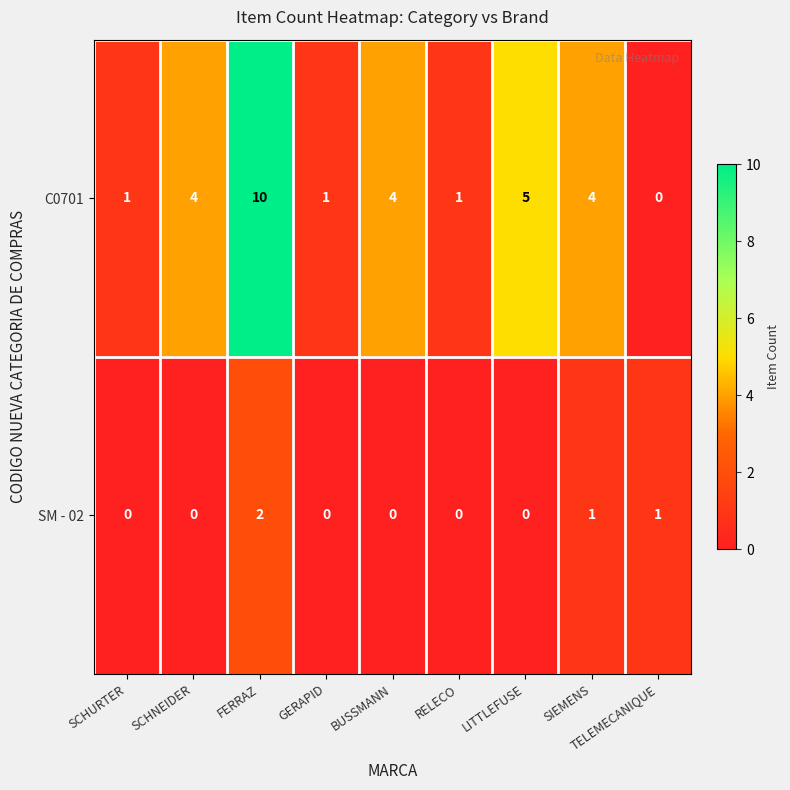

Which series has the widest spread of values?

C0701